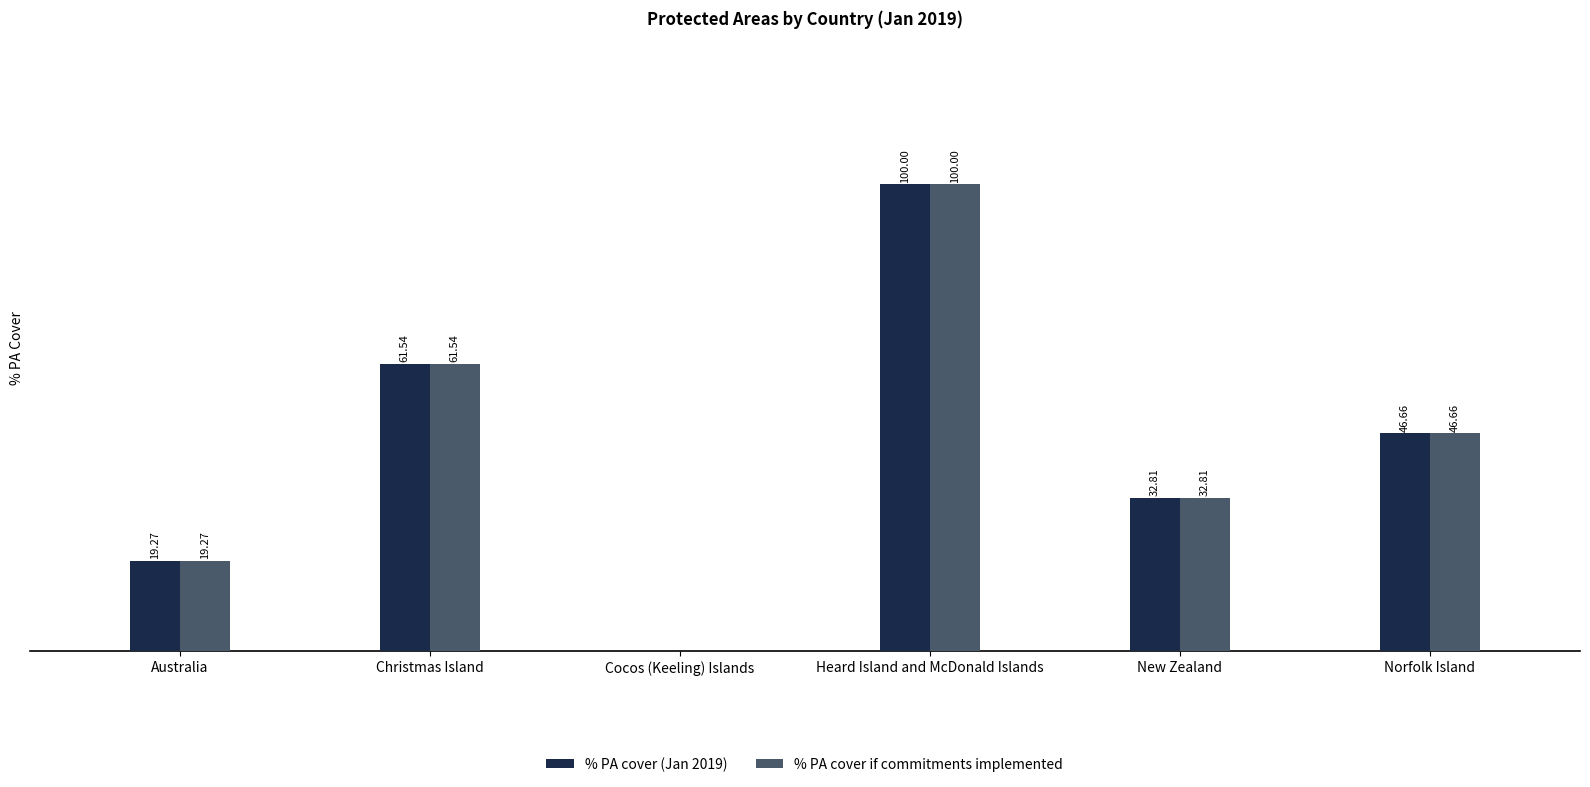

Is the value of % PA cover (Jan 2019) at Heard Island and McDonald Islands greater than the value of % PA cover if commitments implemented at New Zealand?

Yes